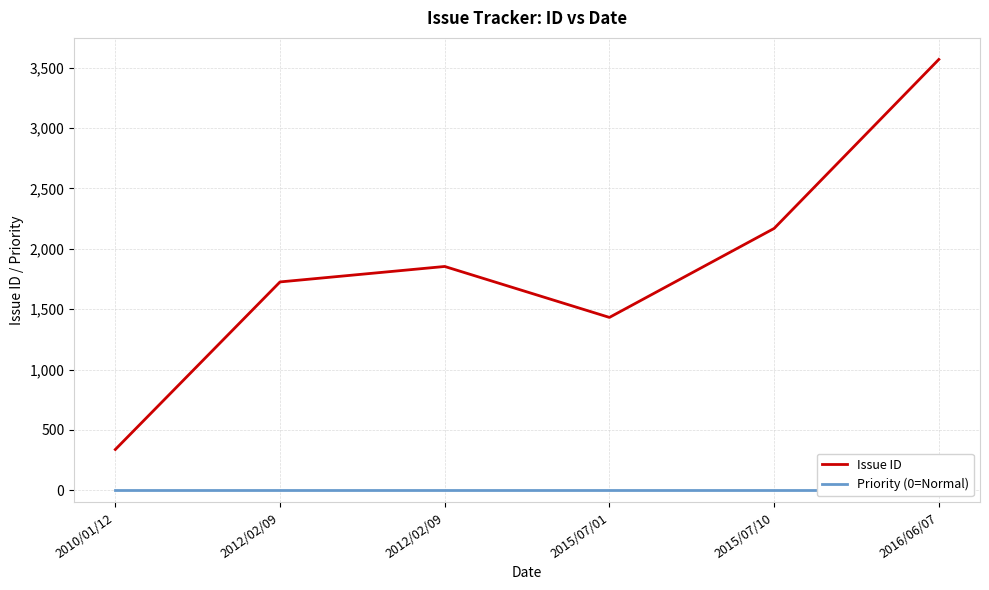

How many distinct data groups are displayed?

2